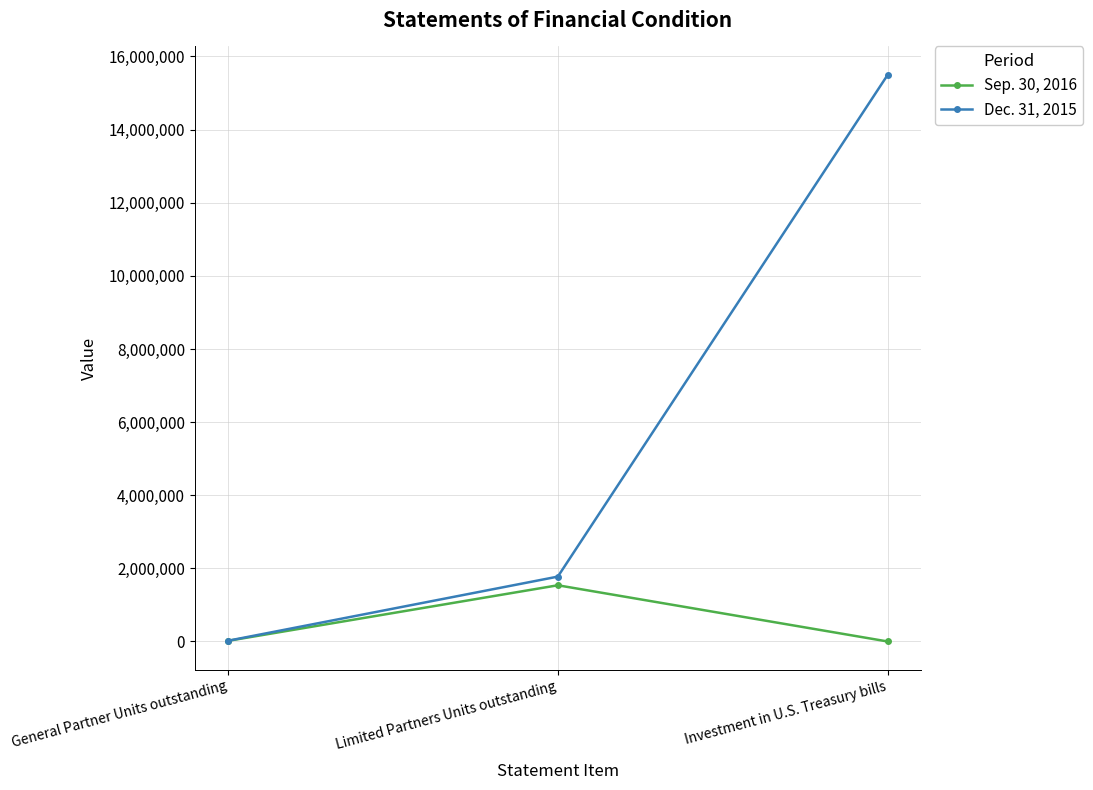

What is the spread (max minus min) of values at Limited Partners Units outstanding?

236896.2